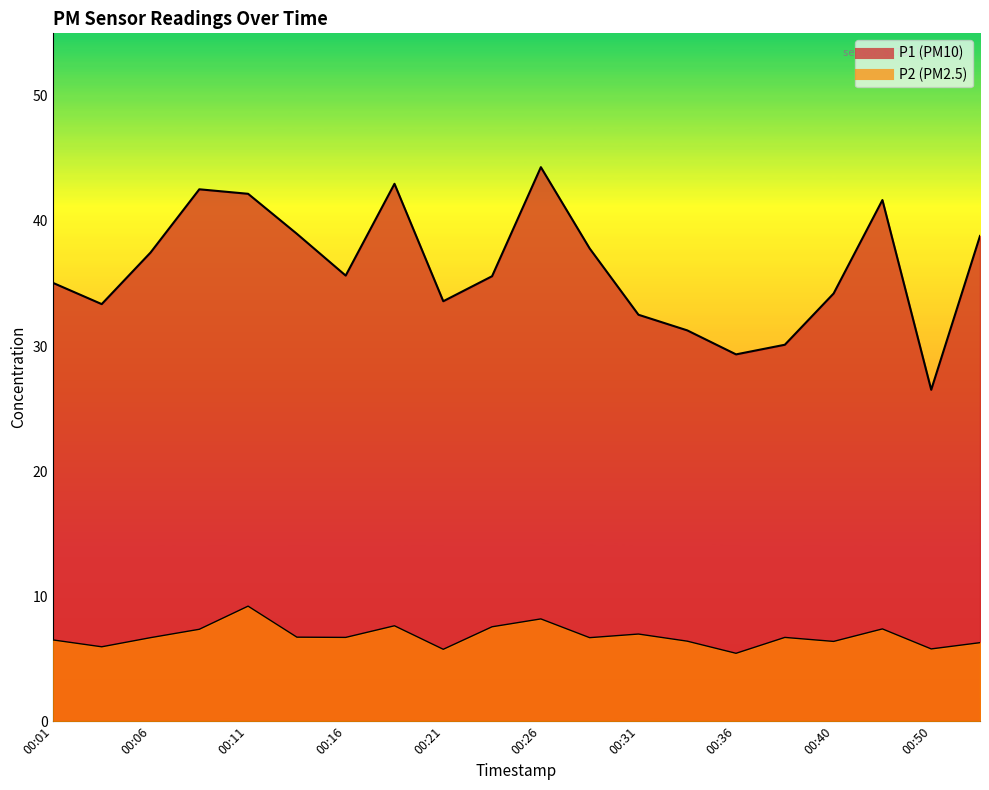

What are all the series names shown in the legend?

P1, P2